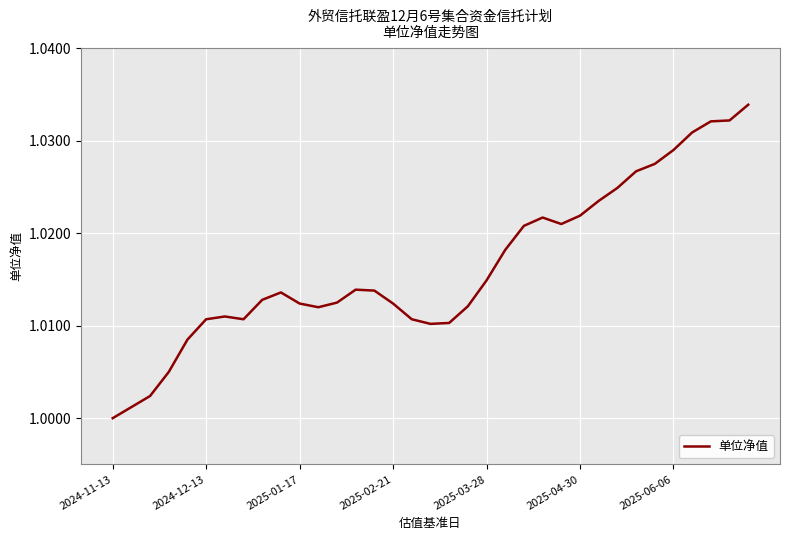

The chart shows a value of 1.5 at 2024-12-13. True or false?

False